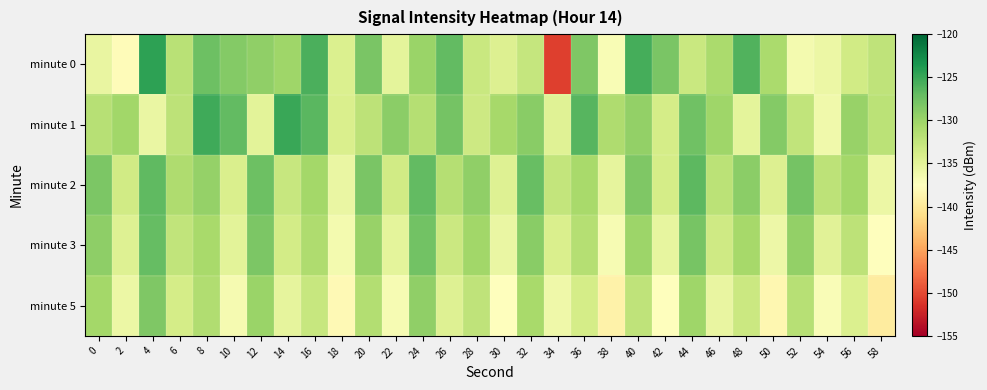

Reading left to right, extract all data points from this chart.

minute 0: 0=-135.5	2=-137.8	4=-124.5	6=-131.8	8=-127.5	10=-128.6	12=-129.3	14=-130.2	16=-125.8	18=-134.3	20=-128.2	22=-135.1	24=-129.9	26=-126.9	28=-133.0	30=-134.5	32=-132.7	34=-150.6	36=-128.4	38=-136.9	40=-125.6	42=-128.1	44=-132.9	46=-130.9	48=-126.1	50=-130.9	52=-136.5	54=-135.8	56=-133.4	58=-132.3
minute 1: 0=-131.6	2=-130.3	4=-135.7	6=-132.1	8=-125.3	10=-126.9	12=-135.0	14=-125.0	16=-126.6	18=-134.1	20=-132.1	22=-129.1	24=-131.5	26=-127.8	28=-133.2	30=-130.6	32=-128.9	34=-134.7	36=-126.3	38=-131.1	40=-129.5	42=-133.8	44=-127.6	46=-130.2	48=-135.1	50=-128.7	52=-132.4	54=-136.2	56=-129.8	58=-131.9
minute 2: 0=-128.3	2=-133.5	4=-126.8	6=-131.2	8=-129.7	10=-134.1	12=-127.5	14=-132.8	16=-130.4	18=-135.7	20=-128.1	22=-133.4	24=-126.9	26=-131.6	28=-129.3	30=-134.6	32=-127.2	34=-132.5	36=-130.8	38=-135.3	40=-128.4	42=-133.7	44=-126.6	46=-131.9	48=-129.1	50=-134.4	52=-127.8	54=-132.1	56=-130.5	58=-135.8
minute 3: 0=-129.2	2=-134.5	4=-127.1	6=-132.4	8=-130.7	10=-135.0	12=-128.3	14=-133.6	16=-131.2	18=-136.5	20=-129.8	22=-135.1	24=-127.7	26=-133.0	28=-130.3	30=-135.6	32=-128.9	34=-134.2	36=-131.5	38=-136.8	40=-130.1	42=-135.4	44=-128.0	46=-133.3	48=-130.6	50=-135.9	52=-129.5	54=-134.8	56=-132.1	58=-137.4
minute 5: 0=-130.5	2=-135.8	4=-128.4	6=-133.7	8=-131.3	10=-136.6	12=-129.9	14=-135.2	16=-132.8	18=-138.1	20=-131.4	22=-136.7	24=-129.3	26=-134.6	28=-132.2	30=-137.5	32=-130.8	34=-136.1	36=-133.7	38=-139.0	40=-132.3	42=-137.6	44=-130.2	46=-135.5	48=-133.1	50=-138.4	52=-131.7	54=-137.0	56=-134.3	58=-139.6